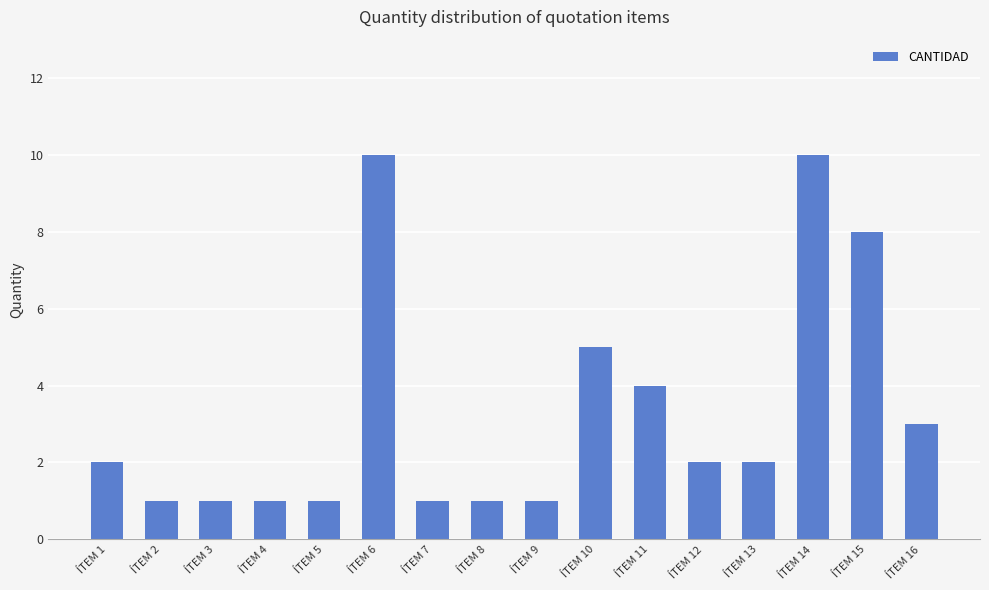

Reading right to left, what are all the values shown in this chart?

3	8	10	2	2	4	5	1	1	1	10	1	1	1	1	2